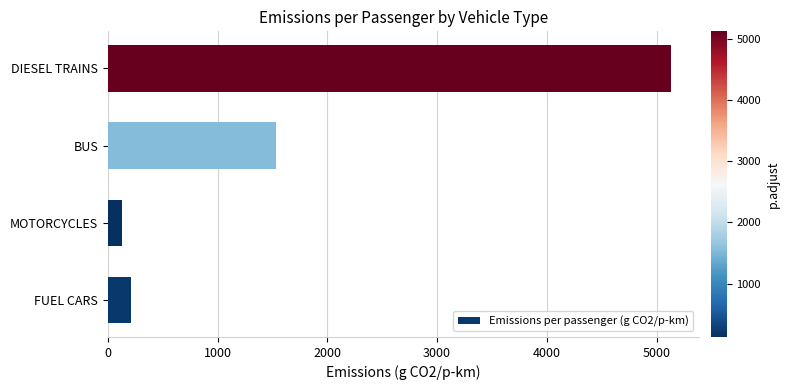

How many data points are less than 1534?

2